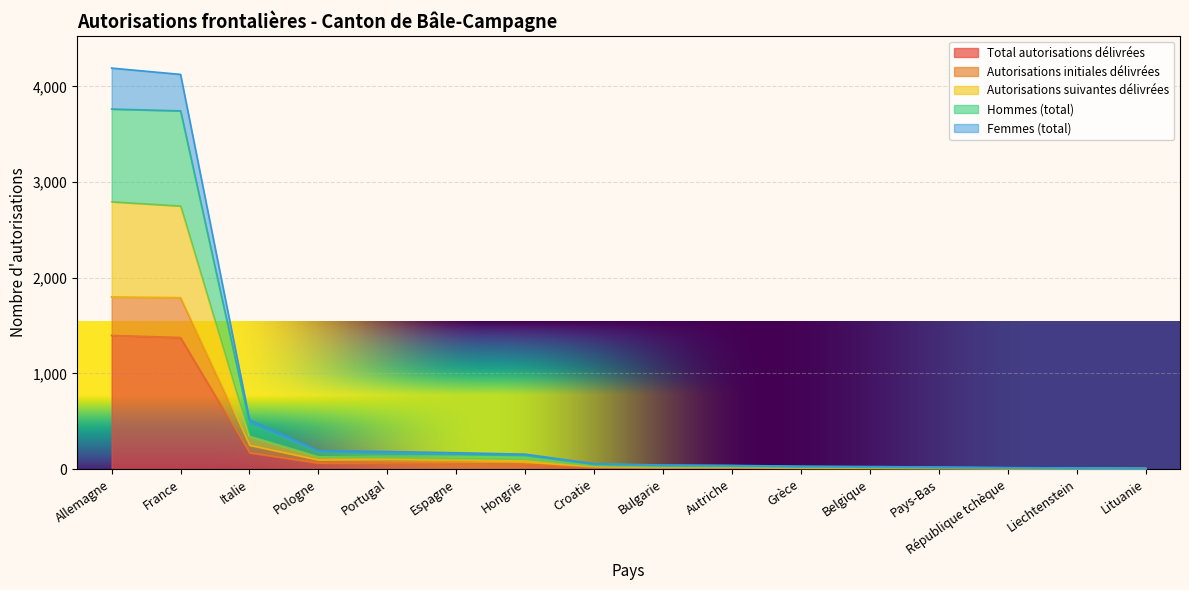

How many values in the Femmes (total) series exceed 57?

7